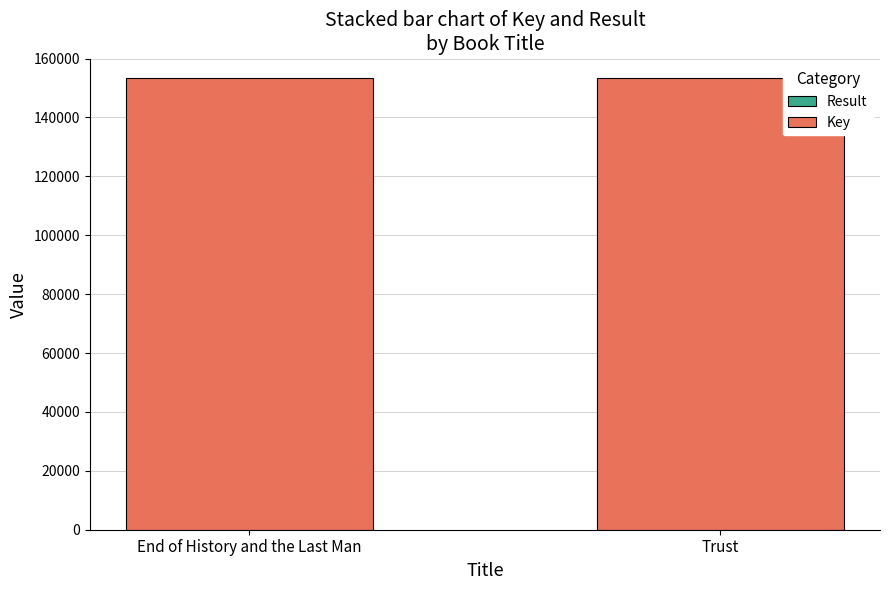

Count the number of categories in the chart.

2